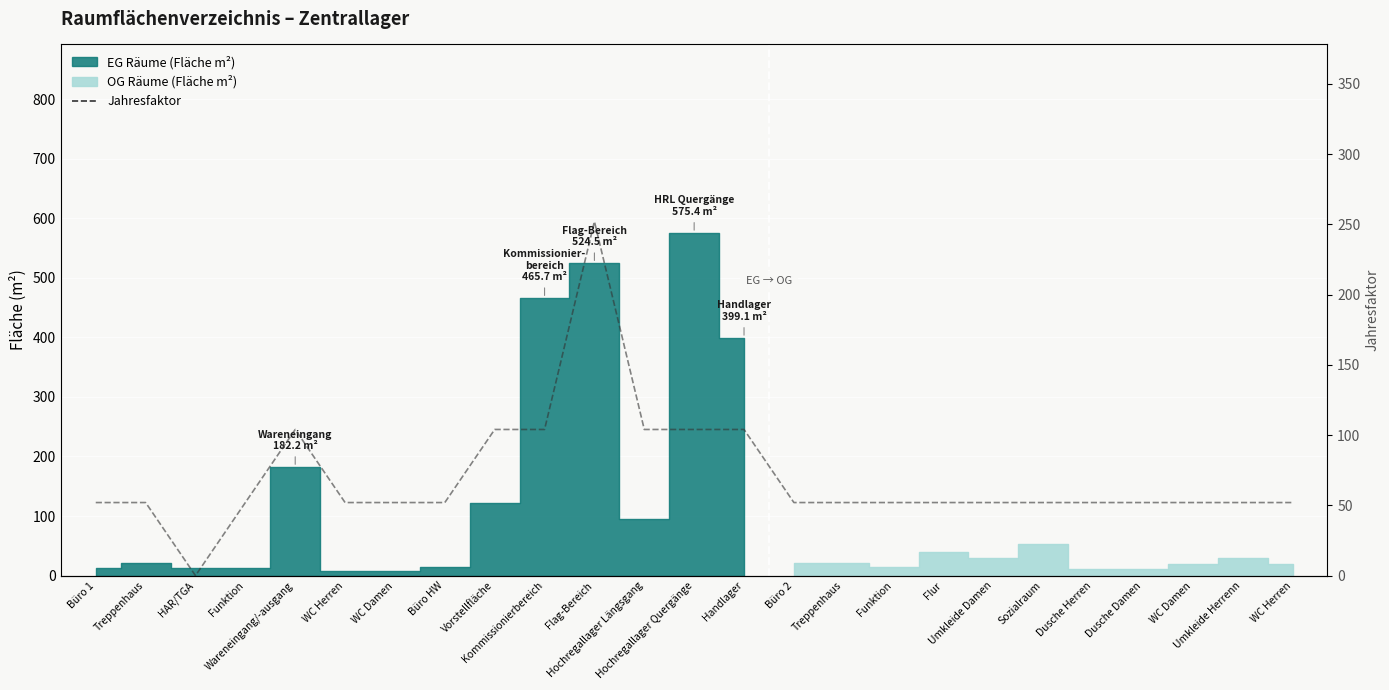

What is the change in value from Vorstellfläche to Dusche Herren?

-52